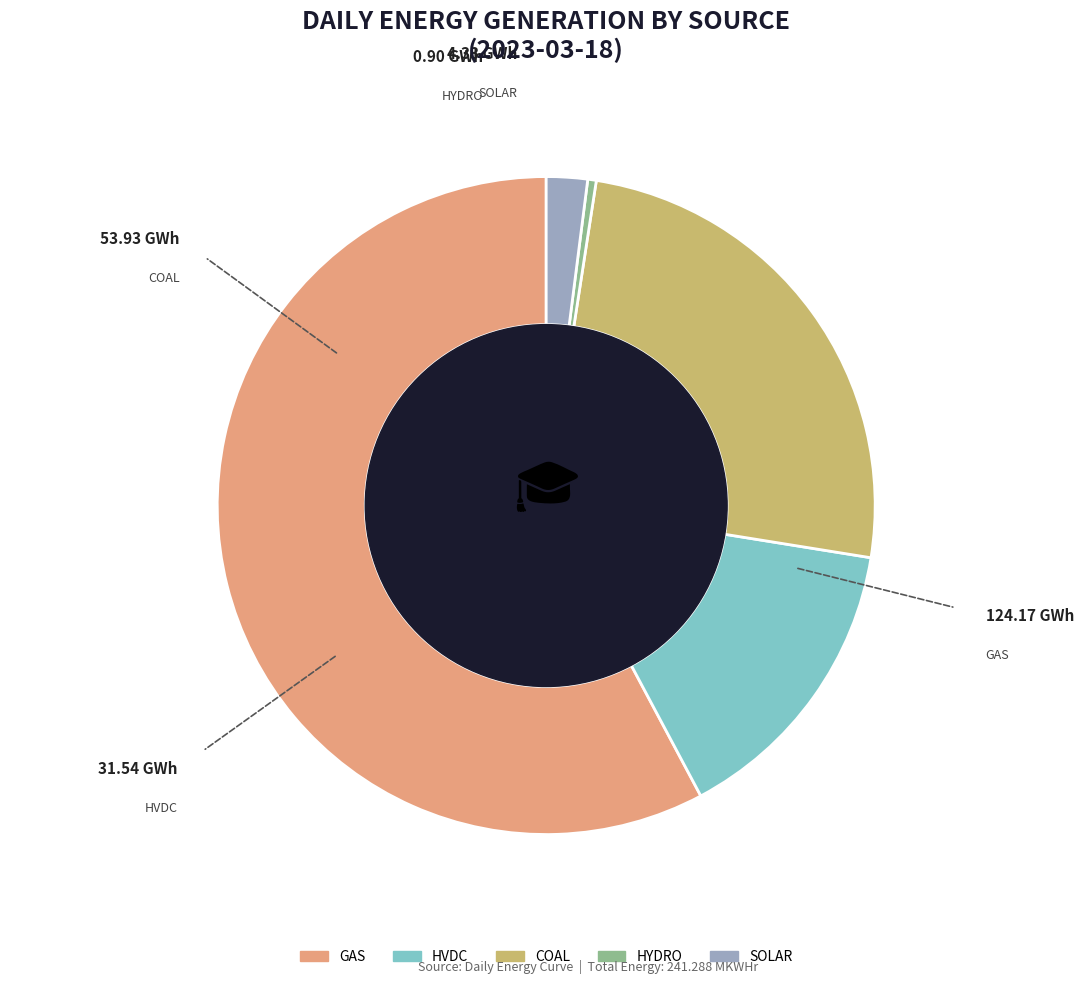

Between COAL and GAS, which is larger?

GAS